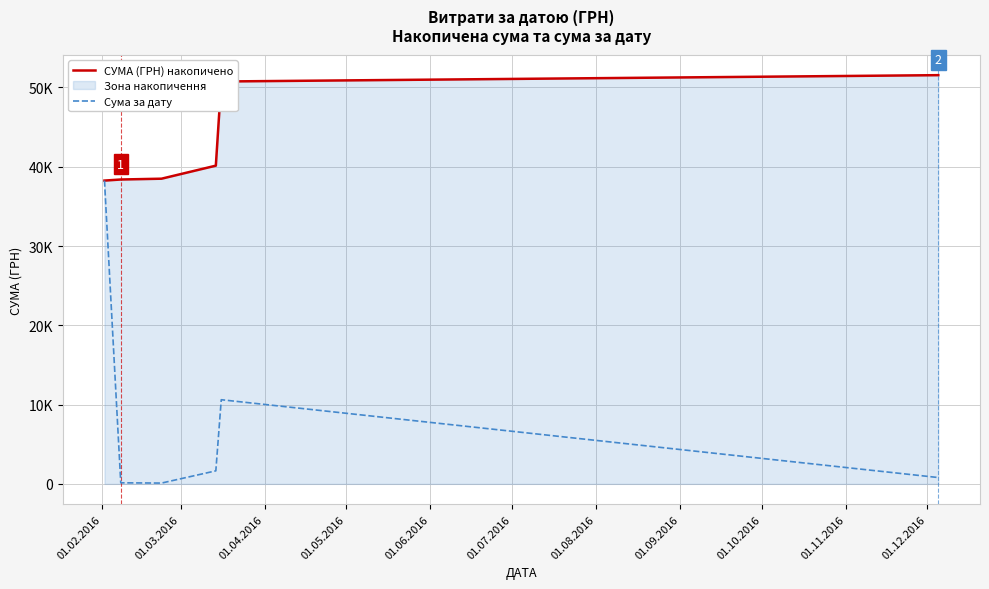

Does the chart display data point markers on the line(s)?

No